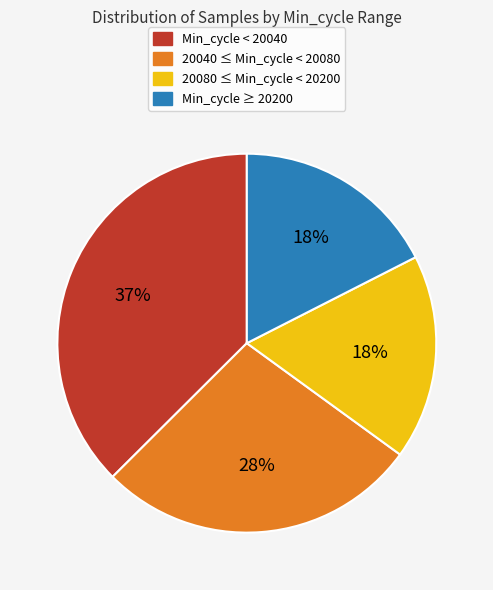

How many slices are in this pie chart?

4